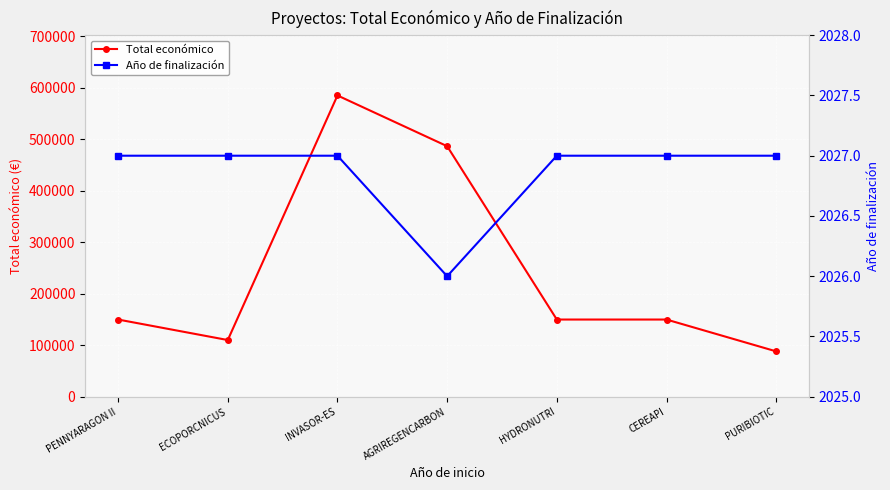

The value of Total económico at PENNYARAGON II is 150000. True or false?

True